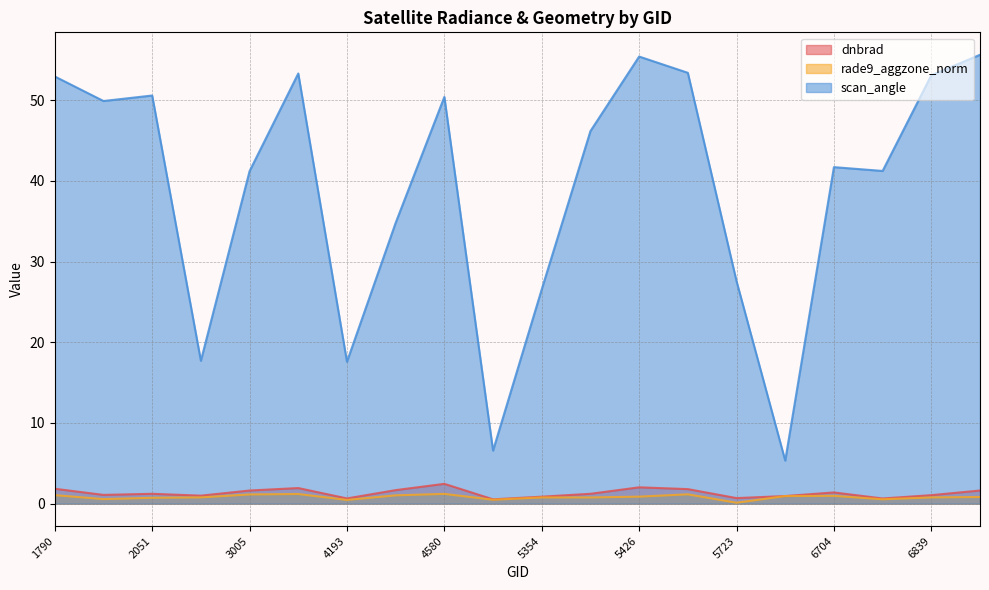

Which category has the lowest value in the scan_angle series?

5750